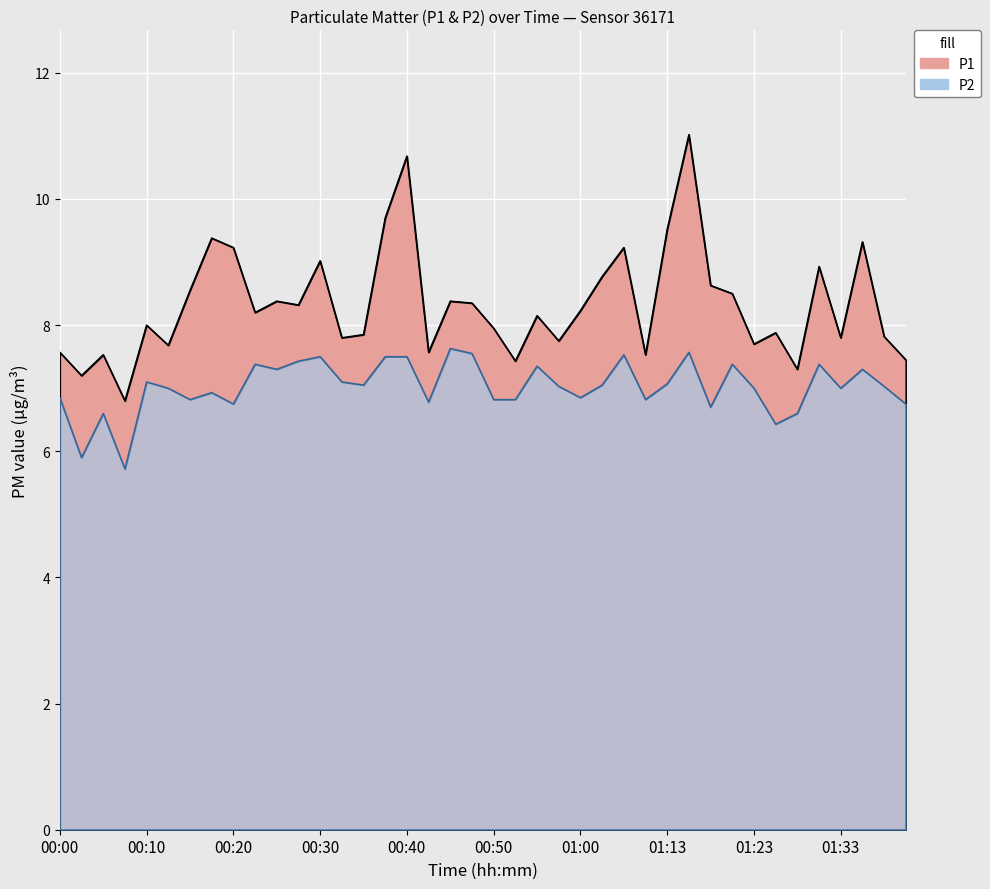

Which series has the largest range (max minus min)?

P1